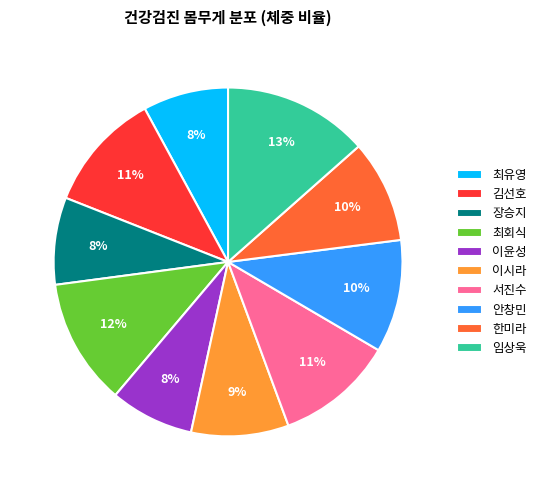

The 안창민 slice represents 10% of the pie. True or false?

True